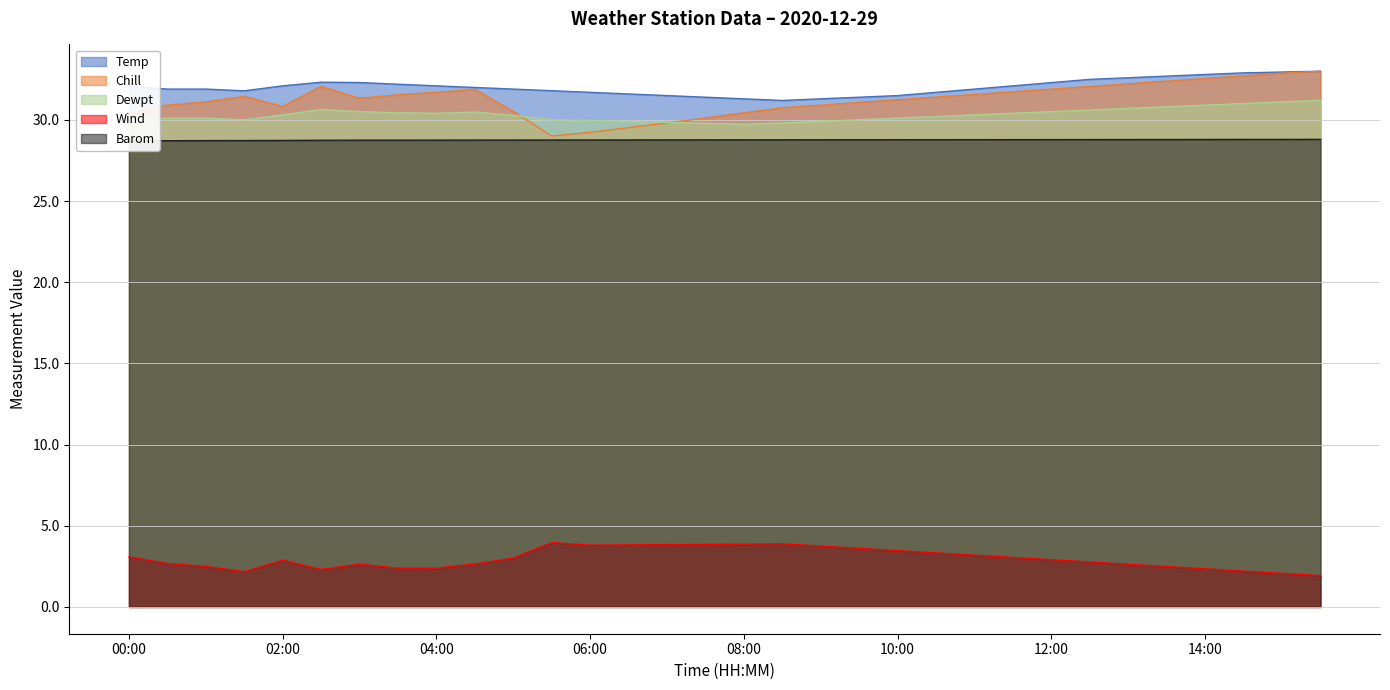

What is the difference between the maximum and minimum values in the Temp series?

1.8